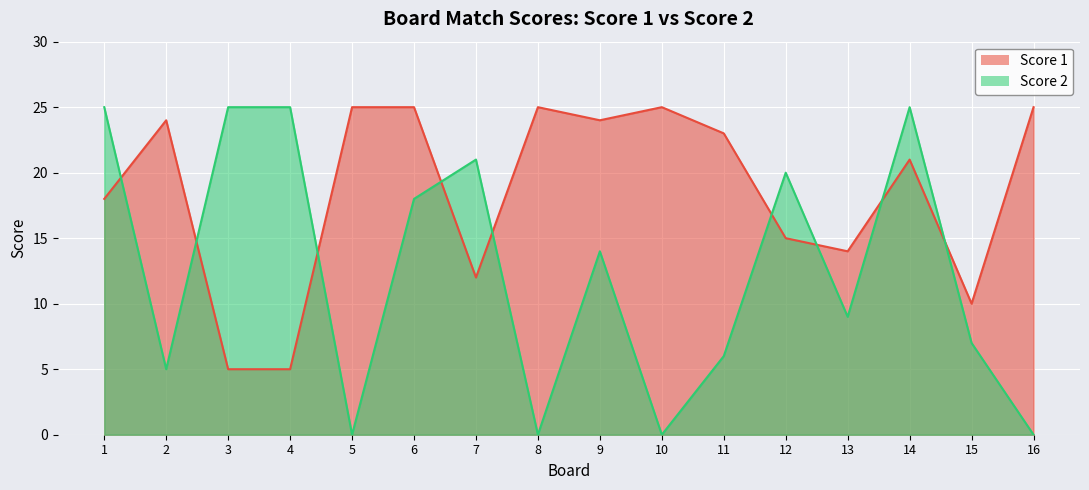

How many data points does each series have?

16